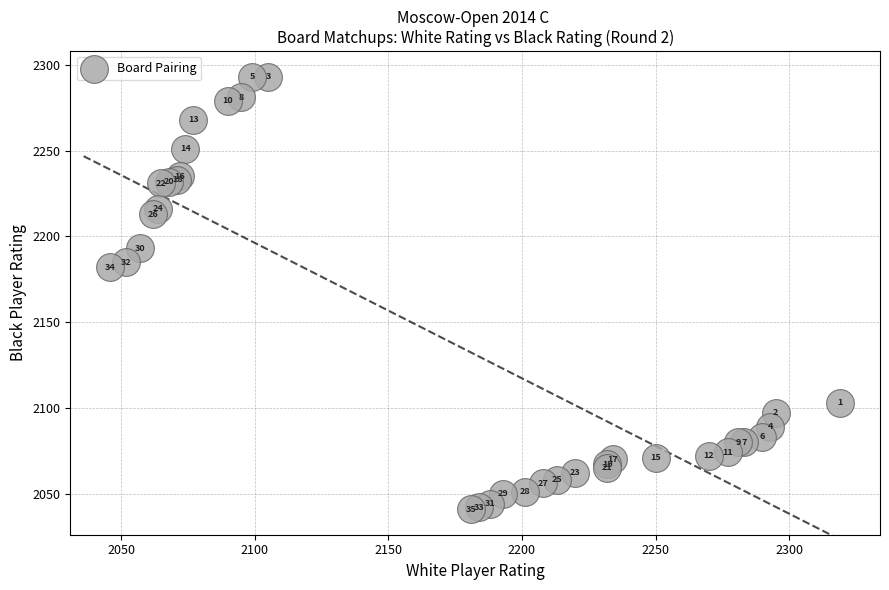

What Y value in the scatter plot is closest to 2167?

2182